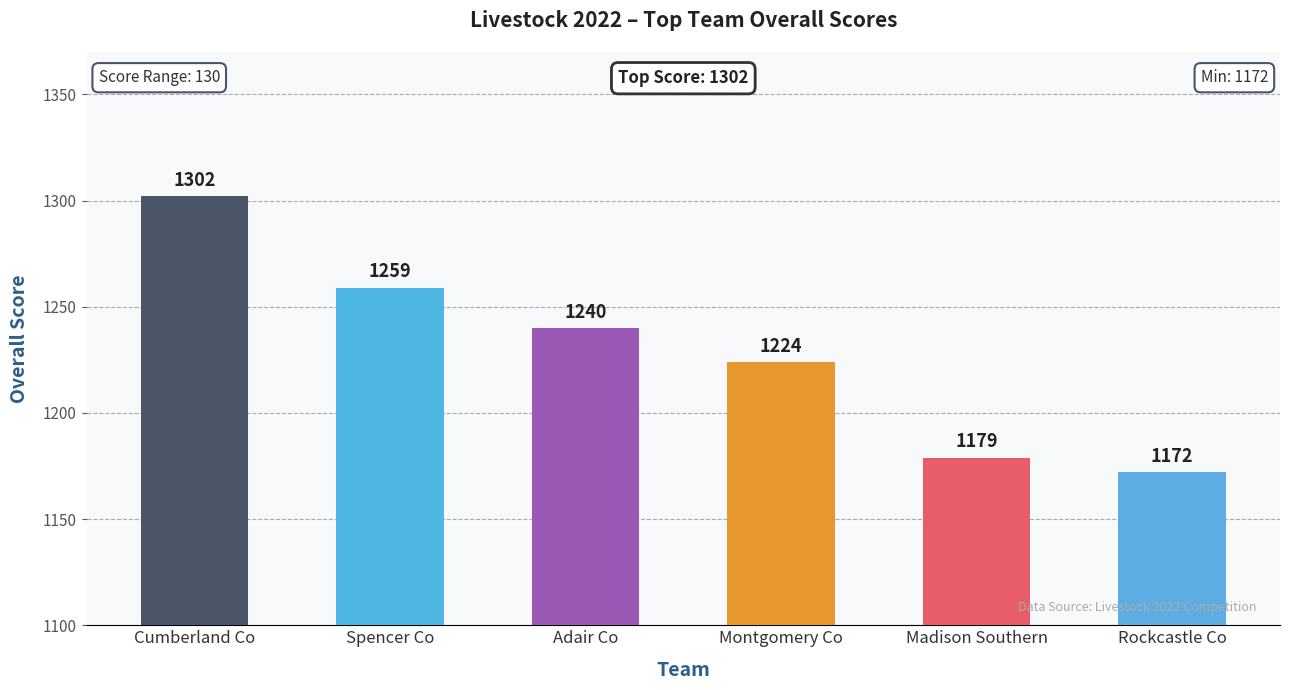

Reading left to right, transcribe all the data shown in this chart.

1302	1259	1240	1224	1179	1172